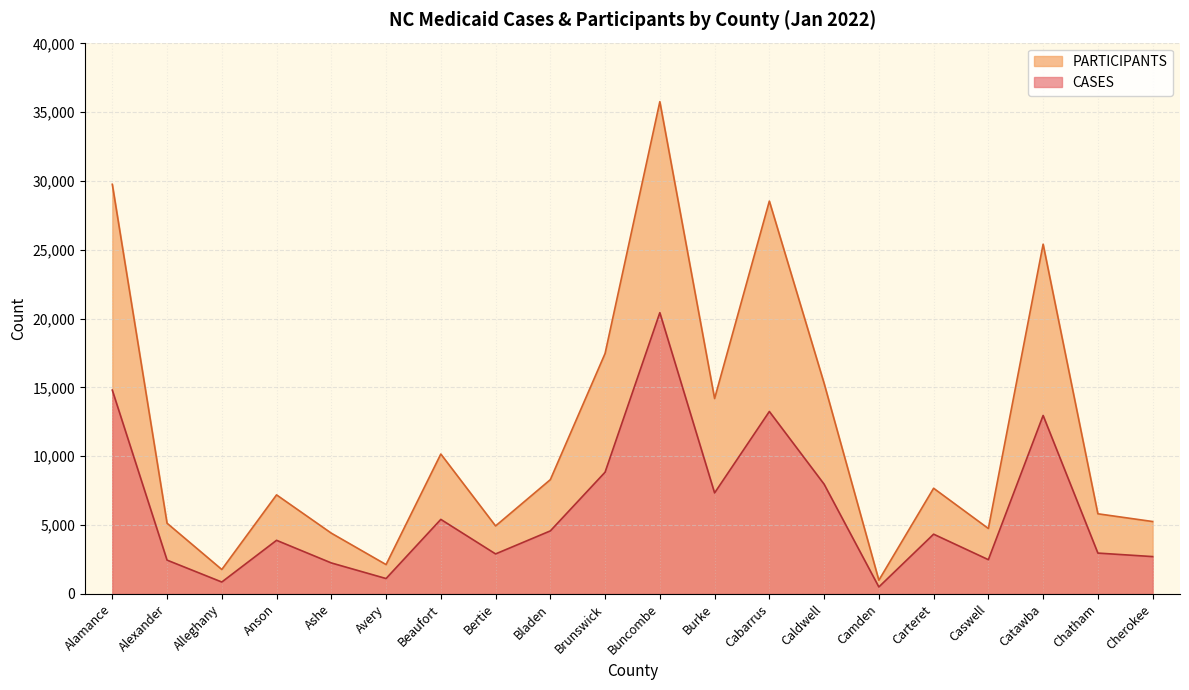

What is the sum of all CASES values?

122004